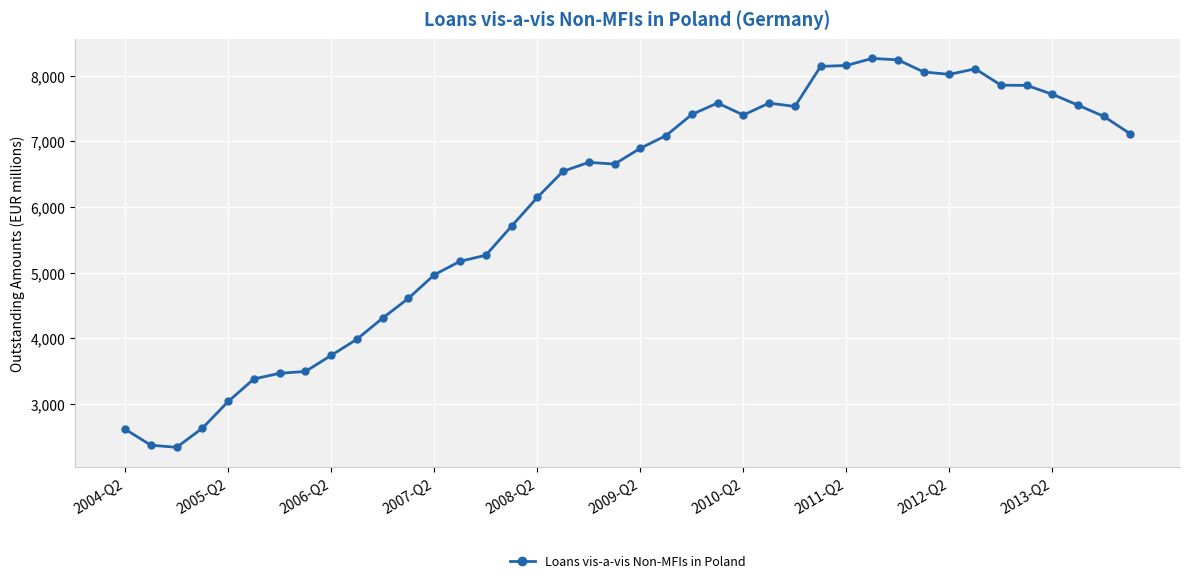

What is the minimum value shown in the chart?

2335